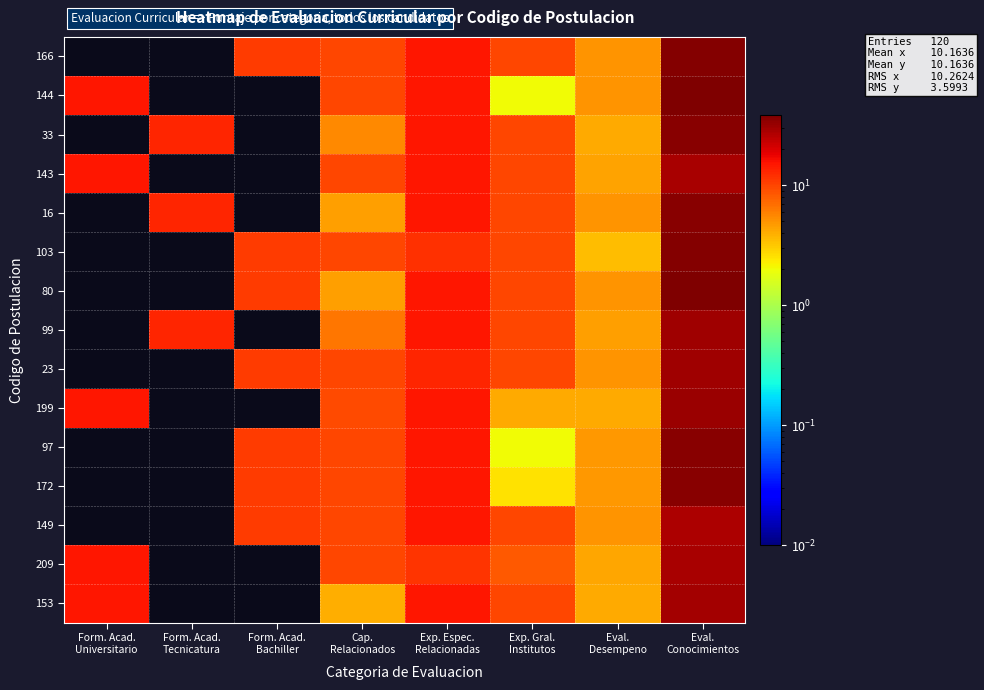

Reading left to right, extract all data points from this chart.

166: Form. Acad.
Universitario=0.0	Form. Acad.
Tecnicatura=0.0	Form. Acad.
Bachiller=11.0	Cap.
Relacionados=10.0	Exp. Espec.
Relacionadas=15.0	Exp. Gral.
Institutos=10.0	Eval.
Desempeno=5.0	Eval.
Conocimientos=37.4
144: Form. Acad.
Universitario=15.0	Form. Acad.
Tecnicatura=0.0	Form. Acad.
Bachiller=0.0	Cap.
Relacionados=10.0	Exp. Espec.
Relacionadas=15.0	Exp. Gral.
Institutos=2.0	Eval.
Desempeno=5.0	Eval.
Conocimientos=38.8
33: Form. Acad.
Universitario=0.0	Form. Acad.
Tecnicatura=13.0	Form. Acad.
Bachiller=0.0	Cap.
Relacionados=5.5	Exp. Espec.
Relacionadas=15.0	Exp. Gral.
Institutos=10.0	Eval.
Desempeno=4.1	Eval.
Conocimientos=35.8
143: Form. Acad.
Universitario=15.0	Form. Acad.
Tecnicatura=0.0	Form. Acad.
Bachiller=0.0	Cap.
Relacionados=10.0	Exp. Espec.
Relacionadas=15.0	Exp. Gral.
Institutos=10.0	Eval.
Desempeno=4.4	Eval.
Conocimientos=28.9
16: Form. Acad.
Universitario=0.0	Form. Acad.
Tecnicatura=13.0	Form. Acad.
Bachiller=0.0	Cap.
Relacionados=4.5	Exp. Espec.
Relacionadas=15.0	Exp. Gral.
Institutos=10.0	Eval.
Desempeno=5.0	Eval.
Conocimientos=35.8
103: Form. Acad.
Universitario=0.0	Form. Acad.
Tecnicatura=0.0	Form. Acad.
Bachiller=11.0	Cap.
Relacionados=10.0	Exp. Espec.
Relacionadas=12.0	Exp. Gral.
Institutos=10.0	Eval.
Desempeno=3.5	Eval.
Conocimientos=36.8
80: Form. Acad.
Universitario=0.0	Form. Acad.
Tecnicatura=0.0	Form. Acad.
Bachiller=11.0	Cap.
Relacionados=4.5	Exp. Espec.
Relacionadas=15.0	Exp. Gral.
Institutos=10.0	Eval.
Desempeno=5.0	Eval.
Conocimientos=37.7
99: Form. Acad.
Universitario=0.0	Form. Acad.
Tecnicatura=13.0	Form. Acad.
Bachiller=0.0	Cap.
Relacionados=6.5	Exp. Espec.
Relacionadas=15.0	Exp. Gral.
Institutos=10.0	Eval.
Desempeno=4.6	Eval.
Conocimientos=30.4
23: Form. Acad.
Universitario=0.0	Form. Acad.
Tecnicatura=0.0	Form. Acad.
Bachiller=11.0	Cap.
Relacionados=10.0	Exp. Espec.
Relacionadas=13.0	Exp. Gral.
Institutos=10.0	Eval.
Desempeno=5.0	Eval.
Conocimientos=30.1
199: Form. Acad.
Universitario=15.0	Form. Acad.
Tecnicatura=0.0	Form. Acad.
Bachiller=0.0	Cap.
Relacionados=9.5	Exp. Espec.
Relacionadas=15.0	Exp. Gral.
Institutos=4.2	Eval.
Desempeno=4.1	Eval.
Conocimientos=31.3
97: Form. Acad.
Universitario=0.0	Form. Acad.
Tecnicatura=0.0	Form. Acad.
Bachiller=11.0	Cap.
Relacionados=10.0	Exp. Espec.
Relacionadas=15.0	Exp. Gral.
Institutos=2.0	Eval.
Desempeno=4.8	Eval.
Conocimientos=36.0
172: Form. Acad.
Universitario=0.0	Form. Acad.
Tecnicatura=0.0	Form. Acad.
Bachiller=11.0	Cap.
Relacionados=10.0	Exp. Espec.
Relacionadas=15.0	Exp. Gral.
Institutos=2.5	Eval.
Desempeno=4.8	Eval.
Conocimientos=35.4
149: Form. Acad.
Universitario=0.0	Form. Acad.
Tecnicatura=0.0	Form. Acad.
Bachiller=11.0	Cap.
Relacionados=10.0	Exp. Espec.
Relacionadas=15.0	Exp. Gral.
Institutos=10.0	Eval.
Desempeno=4.9	Eval.
Conocimientos=27.6
209: Form. Acad.
Universitario=15.0	Form. Acad.
Tecnicatura=0.0	Form. Acad.
Bachiller=0.0	Cap.
Relacionados=10.0	Exp. Espec.
Relacionadas=11.5	Exp. Gral.
Institutos=8.5	Eval.
Desempeno=4.2	Eval.
Conocimientos=28.7
153: Form. Acad.
Universitario=15.0	Form. Acad.
Tecnicatura=0.0	Form. Acad.
Bachiller=0.0	Cap.
Relacionados=4.0	Exp. Espec.
Relacionadas=15.0	Exp. Gral.
Institutos=10.0	Eval.
Desempeno=4.1	Eval.
Conocimientos=29.2